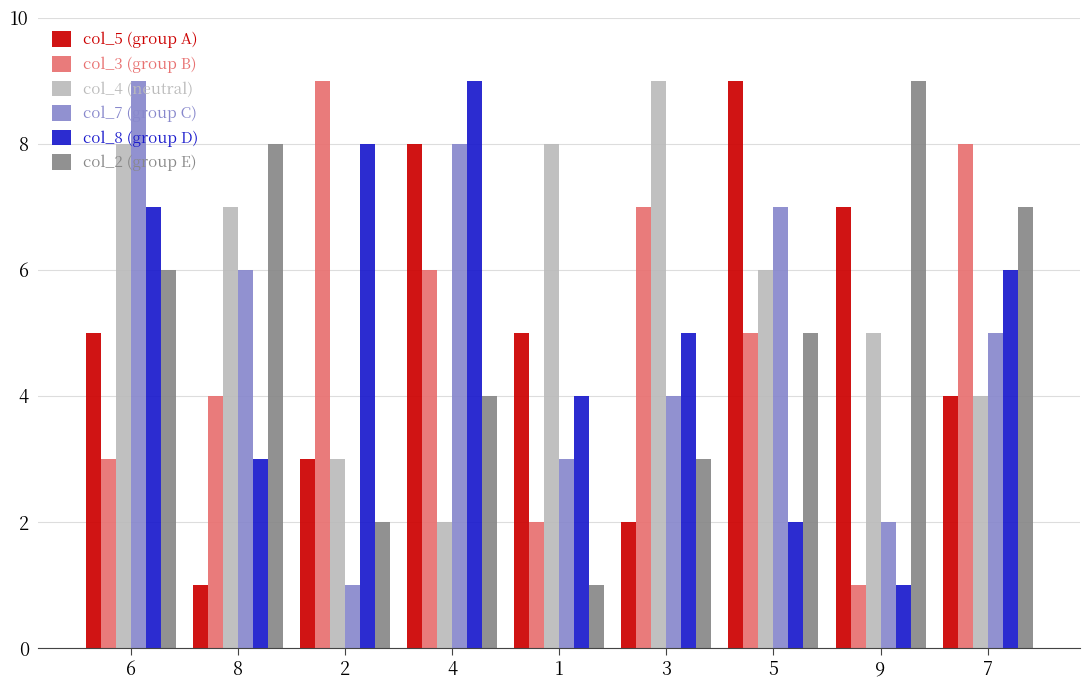

Does the chart contain any negative values?

No